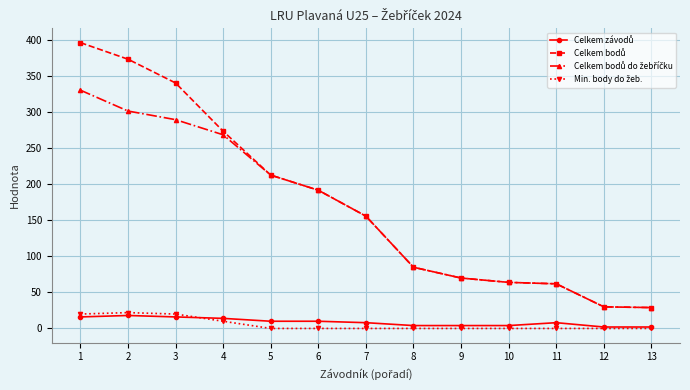

What is the difference between the highest and lowest values at 2?

356